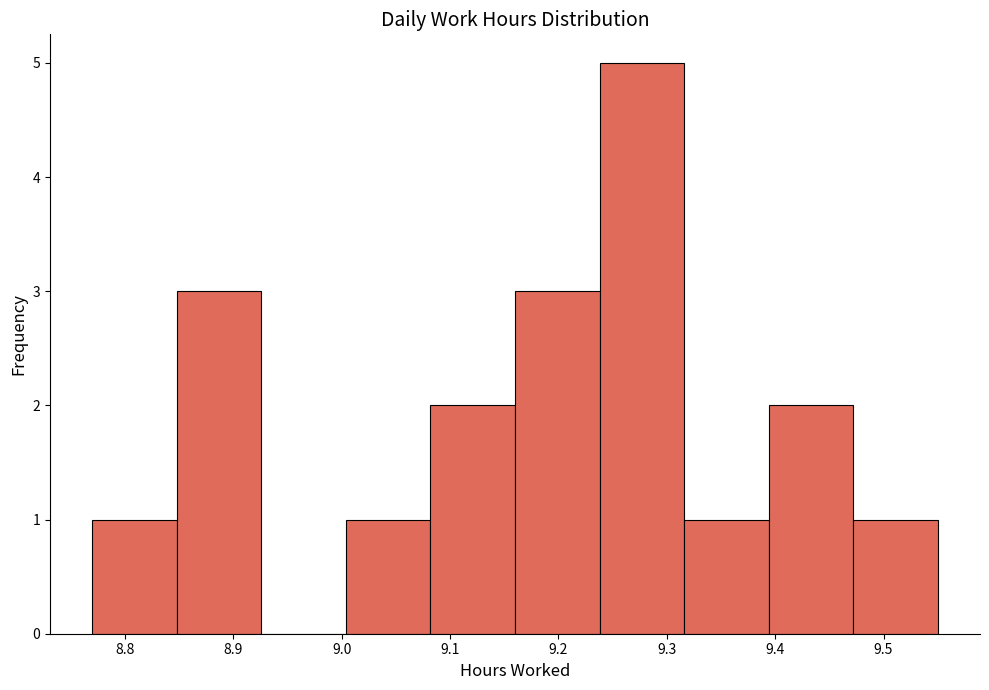

How tall is the bar that spans 8.770 to 8.848 on the x-axis? Neither the bar edges nor the heights are printed on the chart, so give them approximately, as read against the axes.

1